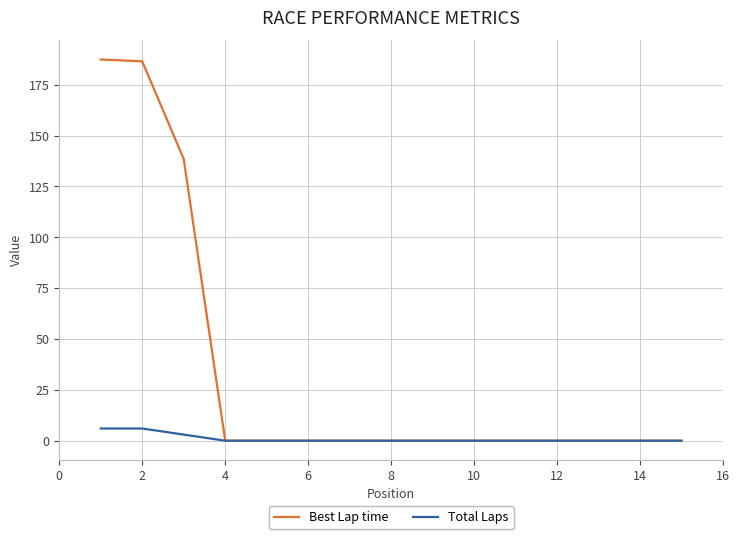

Does the chart have visible grid lines?

Yes